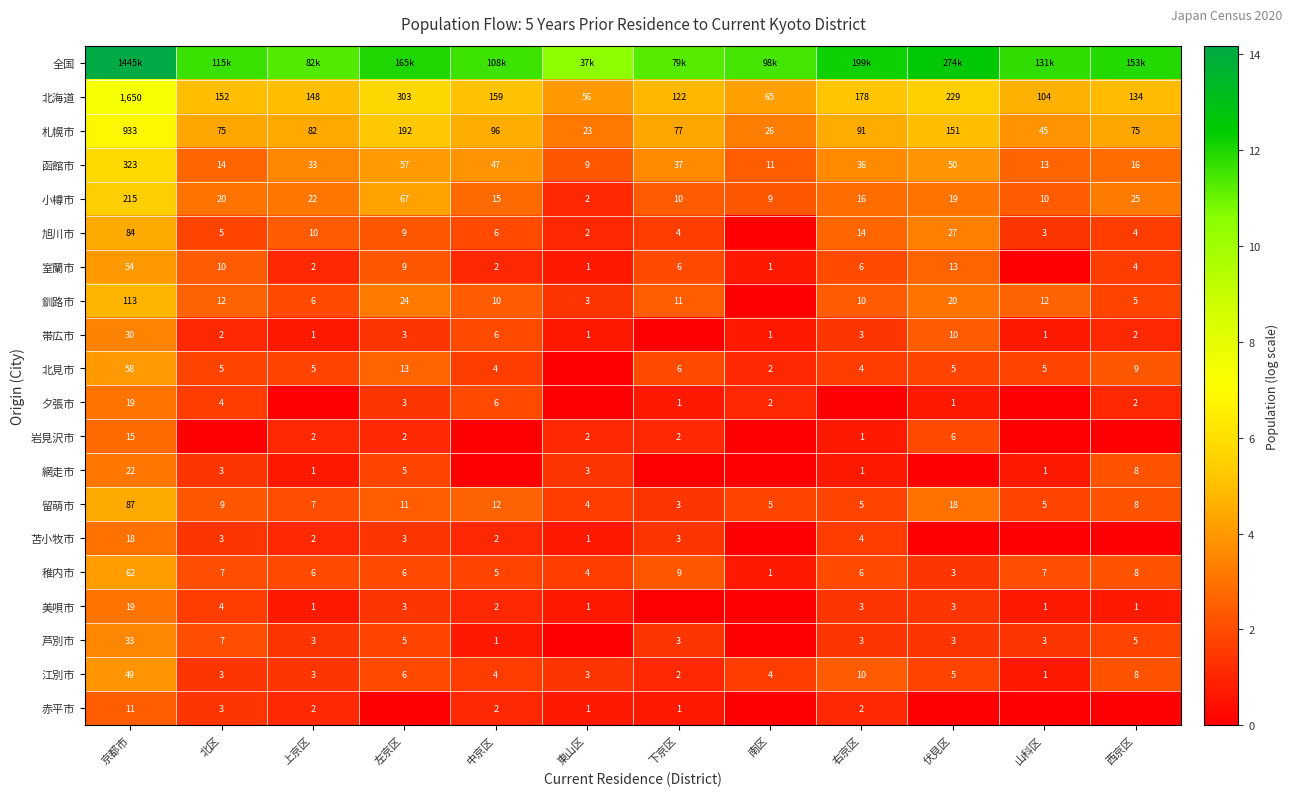

What is the difference between the highest and lowest values at 東山区?

10.5